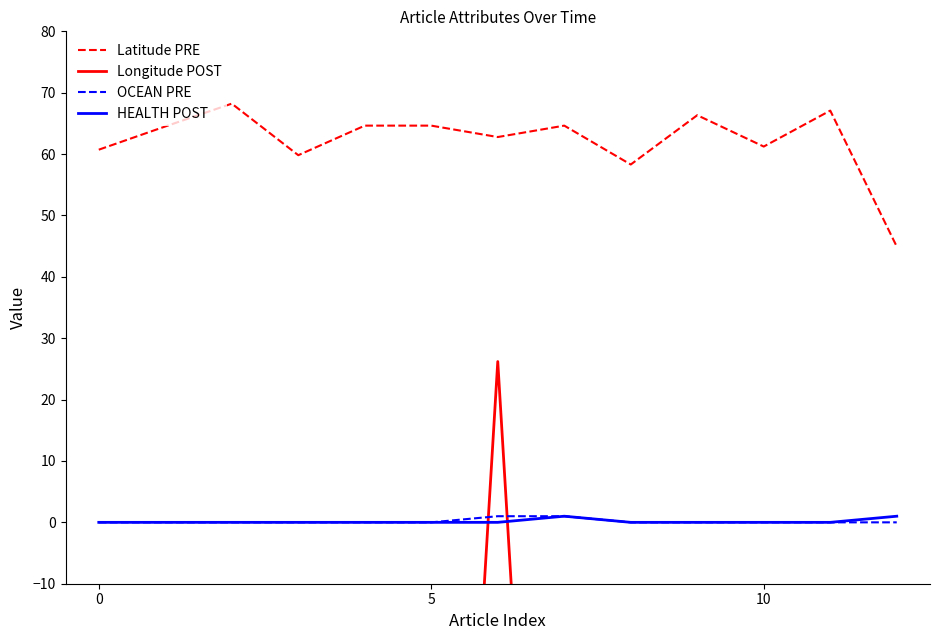

True or false: Latitude PRE and OCEAN PRE cross at least once.

False